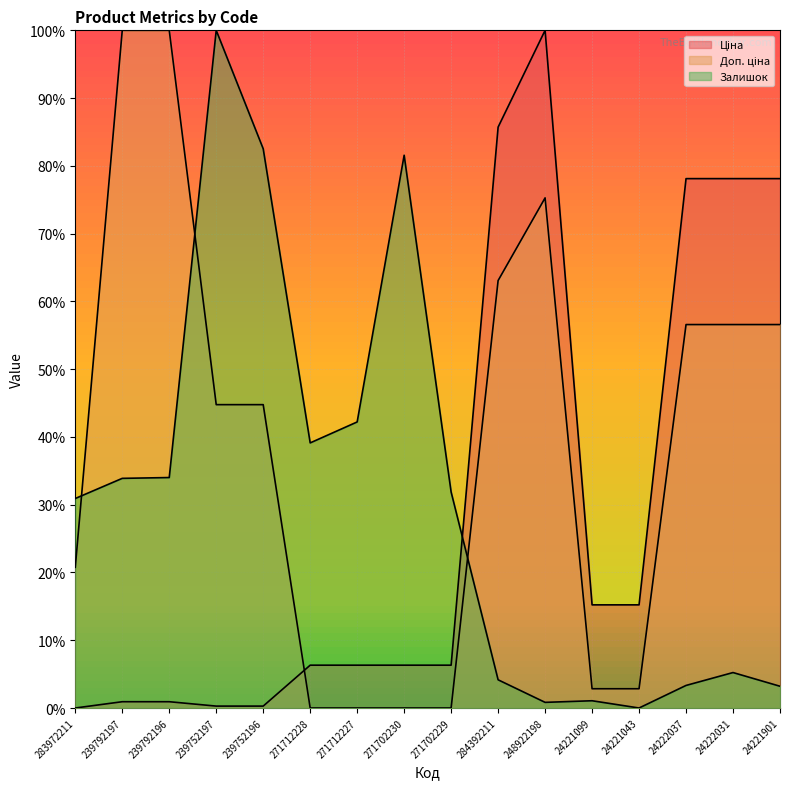

At which label is Доп. ціна closest to 0?

271712228